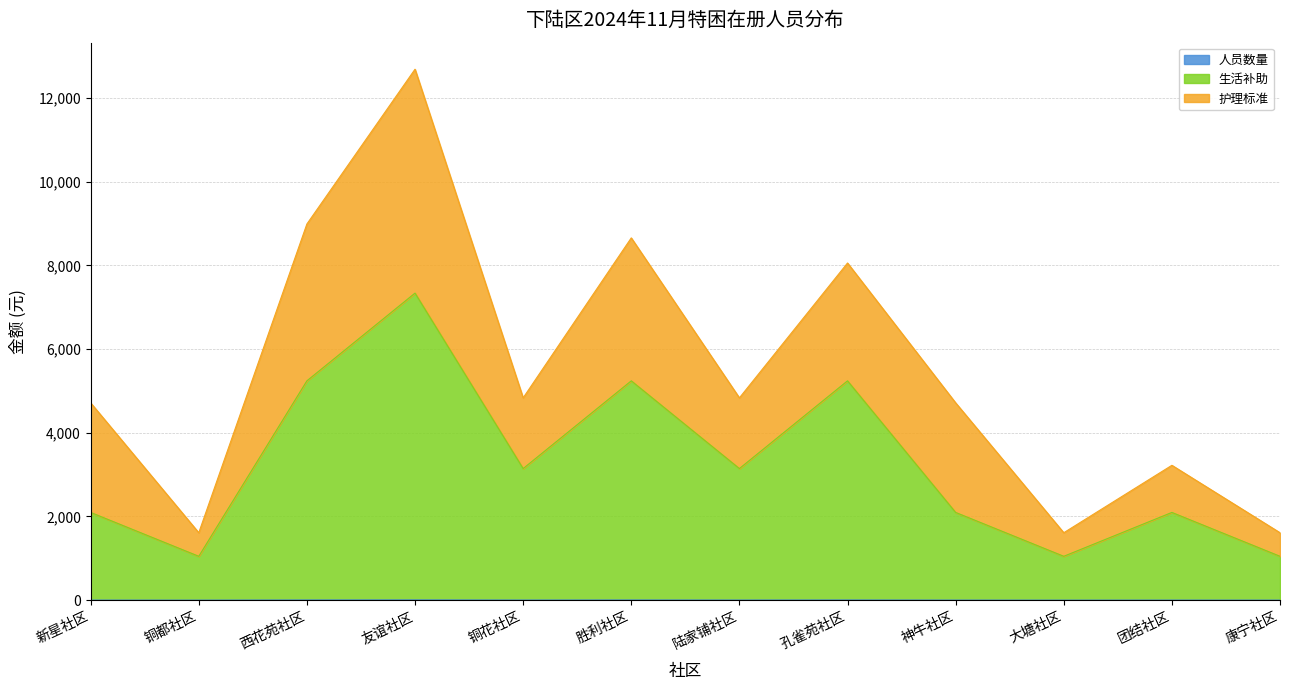

Is the value of 生活补助 at 大塘社区 greater than the value of 人员数量 at 新星社区?

No